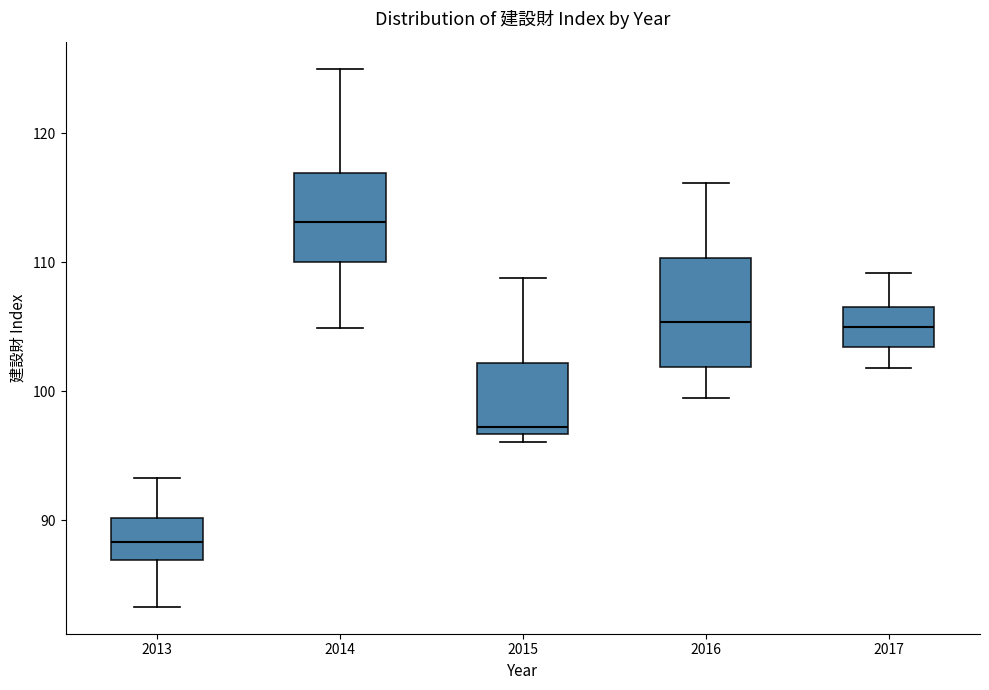

Which box is the tallest, from its lower edge to its upper edge?

2016